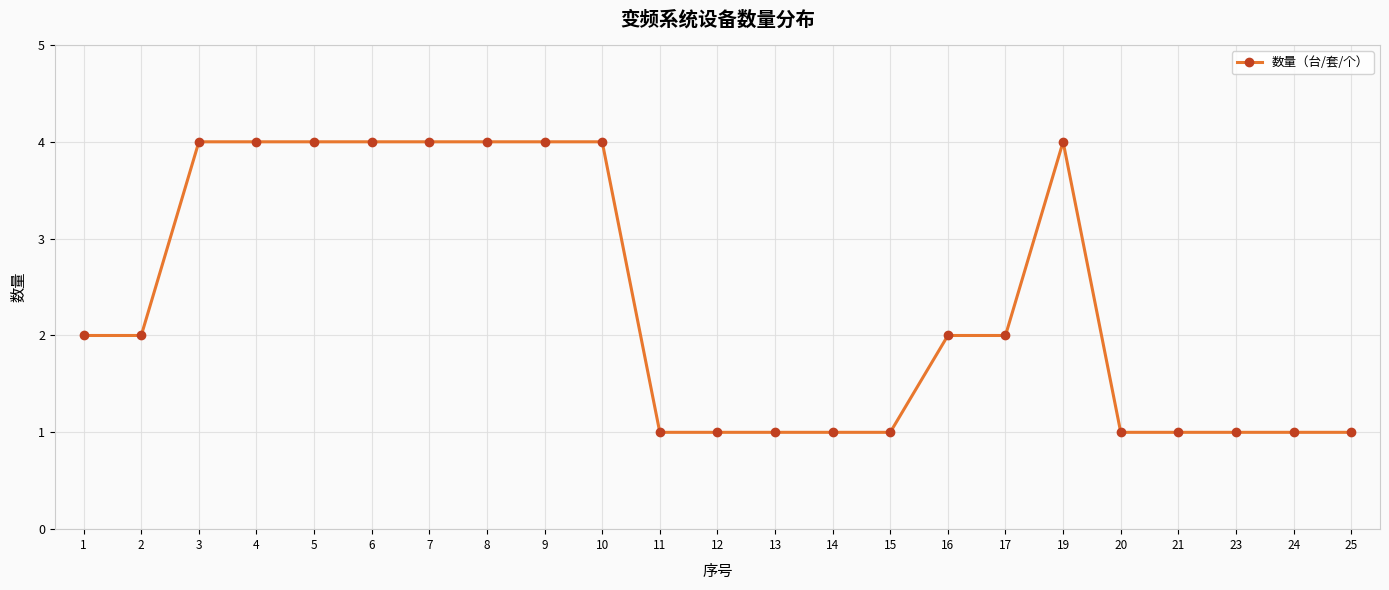

True or false: there are more than 0 points higher than both neighbors.

True